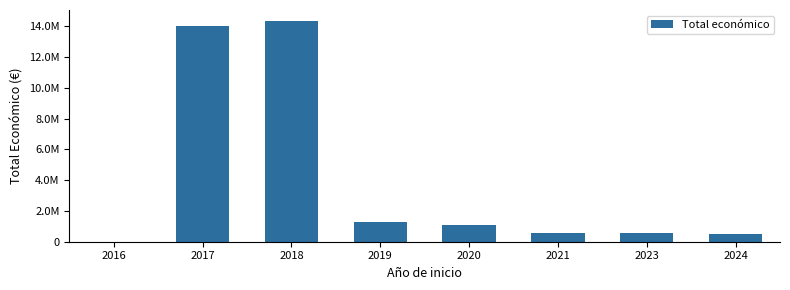

Are the bars horizontal?

No